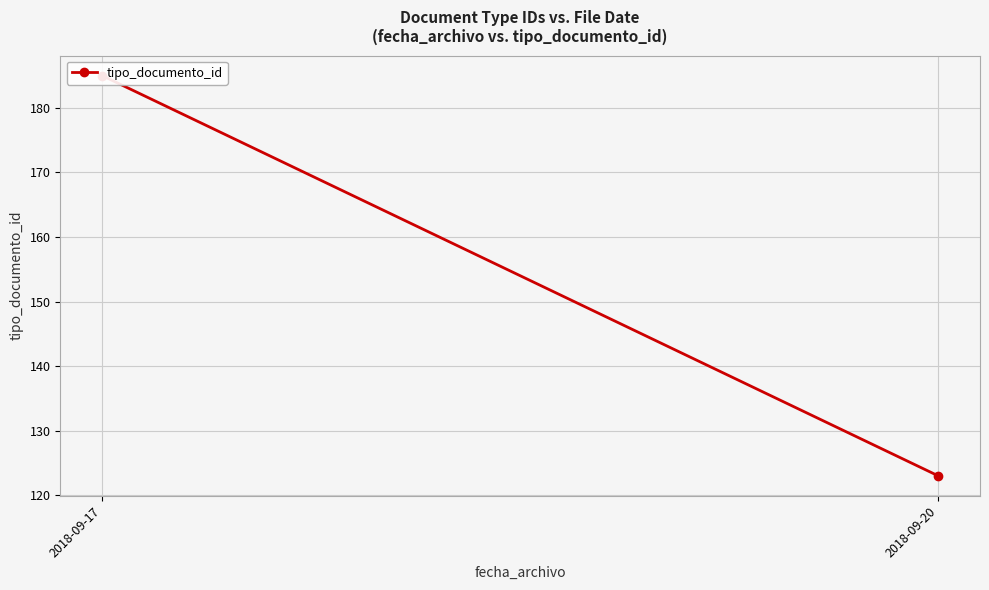

Reading right to left, transcribe all the data shown in this chart.

2018-09-20=123	2018-09-17=185